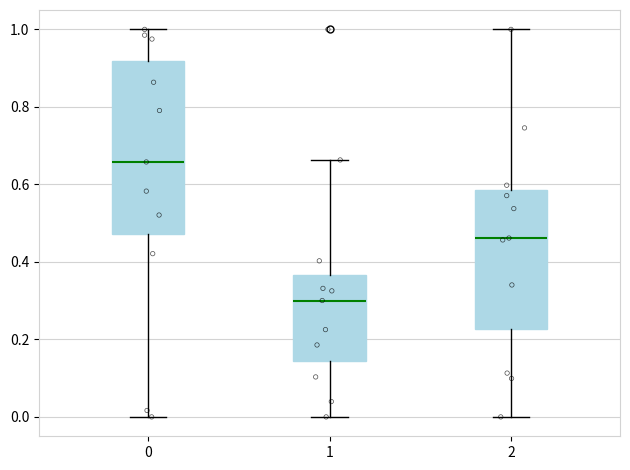

Reading left to right, transcribe this box plot: for each box, give where its median line is, the range the box spans, and where its two whiskers end, as read against the y-axis. The values are not printed on the chart, so give them approximately, as read against the axis.

0: median 0.66, box 0.48 to 0.92, whiskers 0.00 to 1.00
1: median 0.30, box 0.14 to 0.36, whiskers 0.00 to 0.66
2: median 0.46, box 0.22 to 0.58, whiskers 0.00 to 1.00